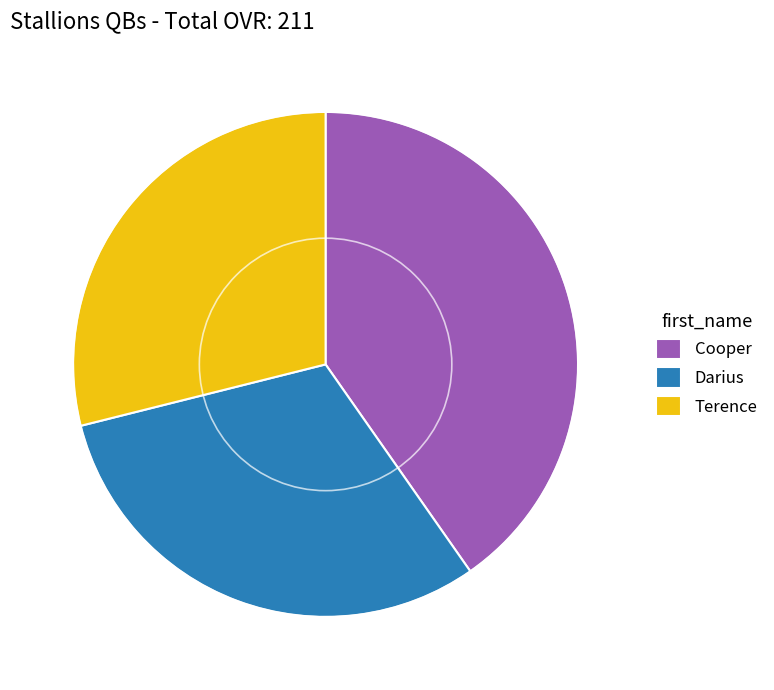

Which category has the smallest portion of the pie?

Terence